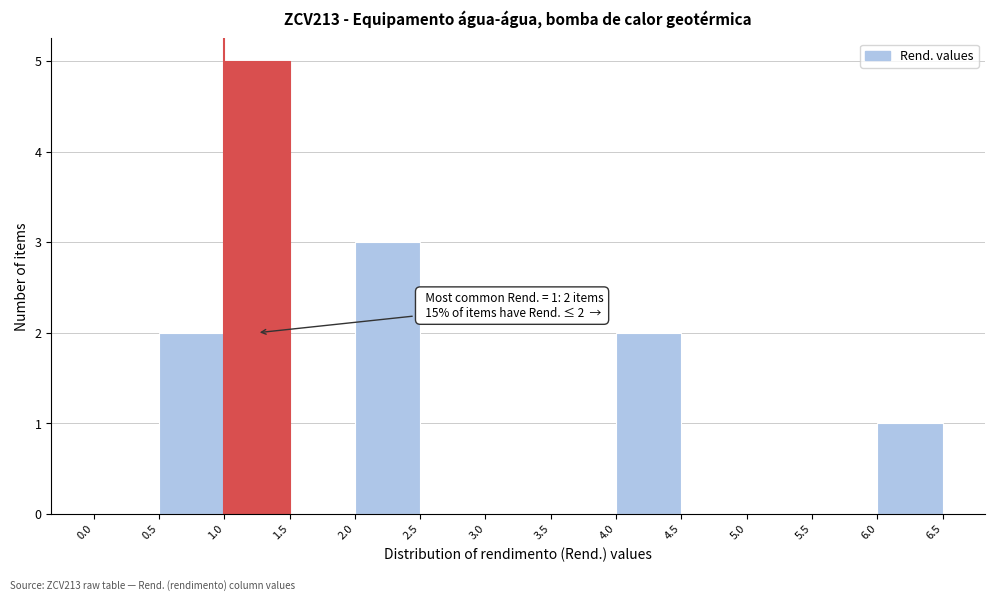

Over which range of the x-axis is the bar tallest?

1.0 to 1.5